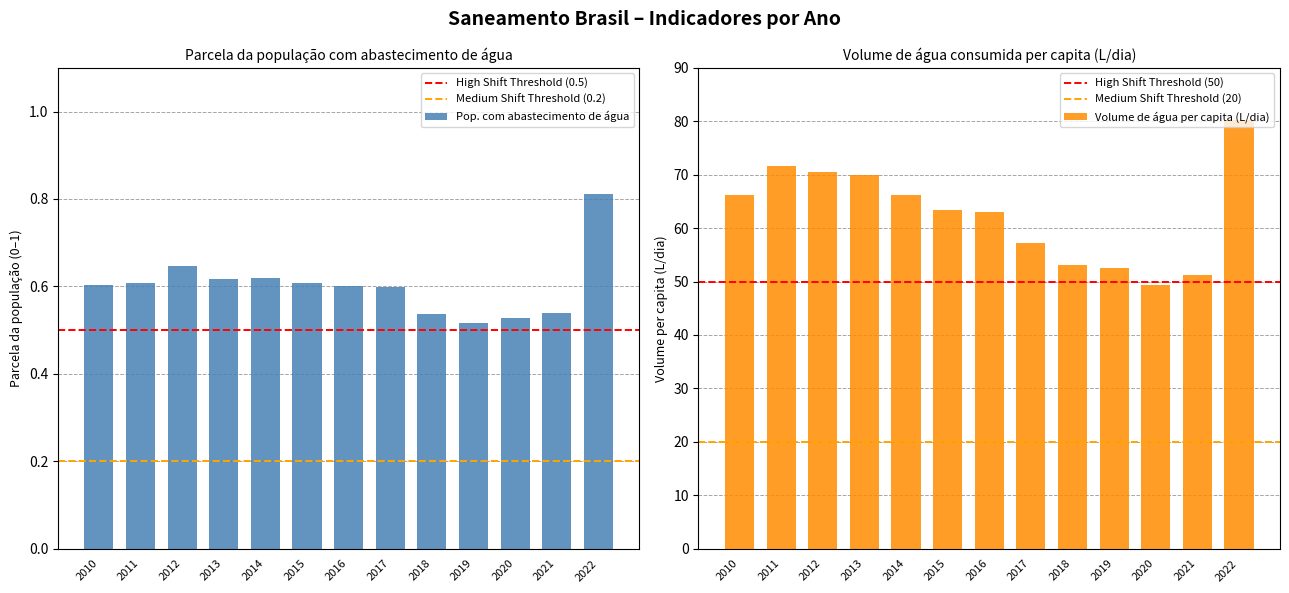

How many series are shown in this chart?

2